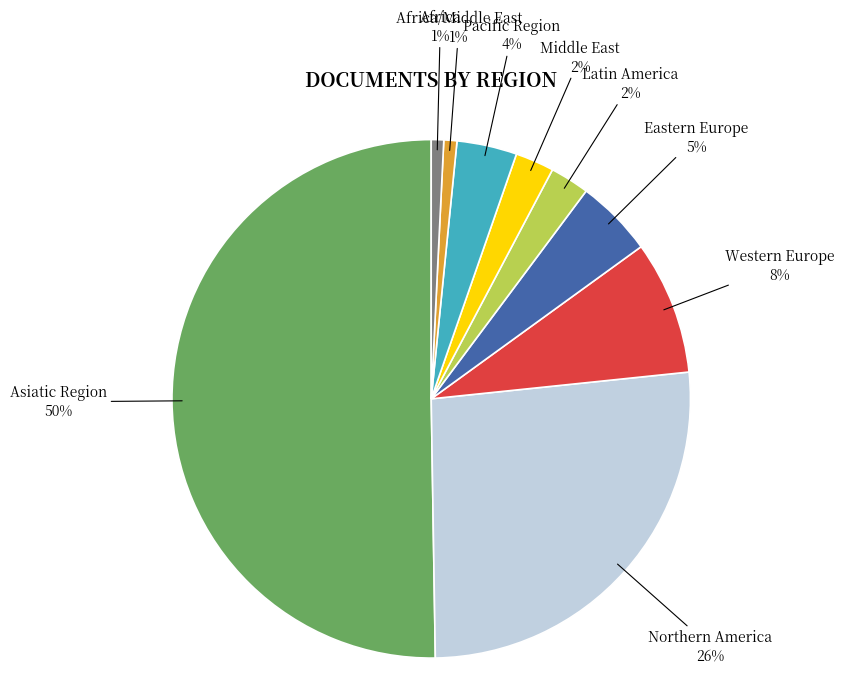

To the nearest percent, what is the combined percentage of Latin America and Eastern Europe?

7%